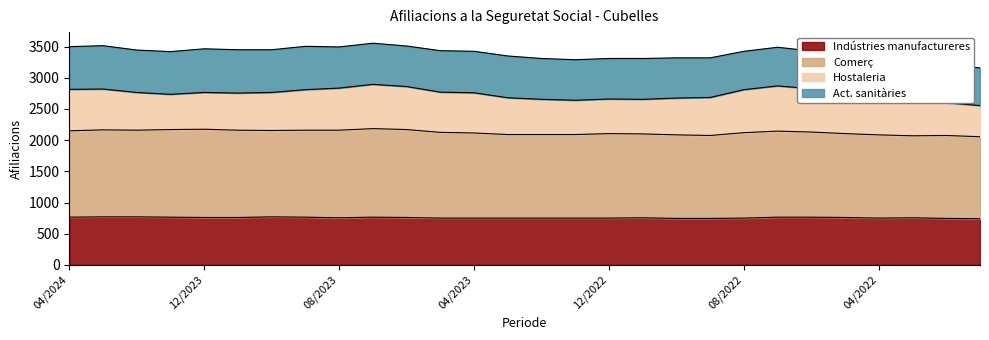

What is the total value across all series at 04/2023?

3425